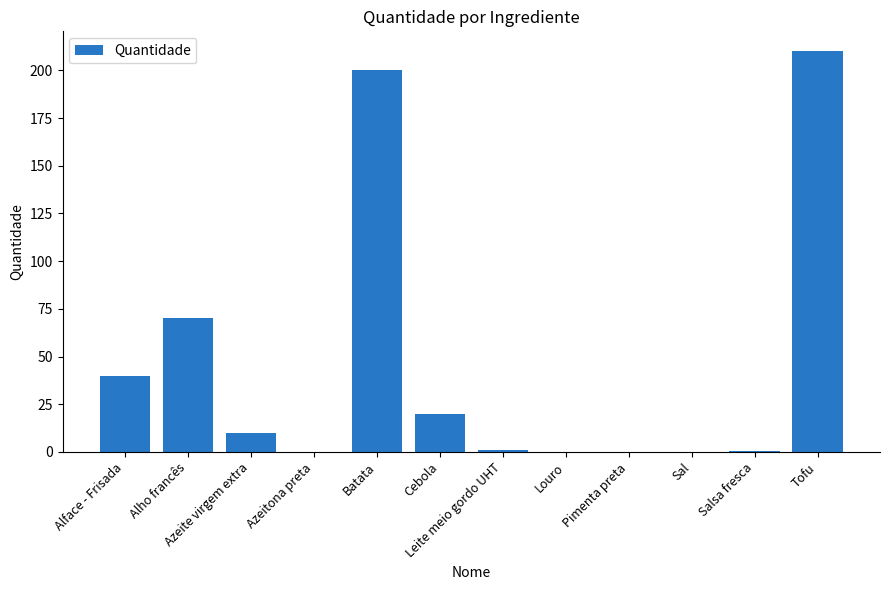

What is the maximum value shown in the chart?

210.0